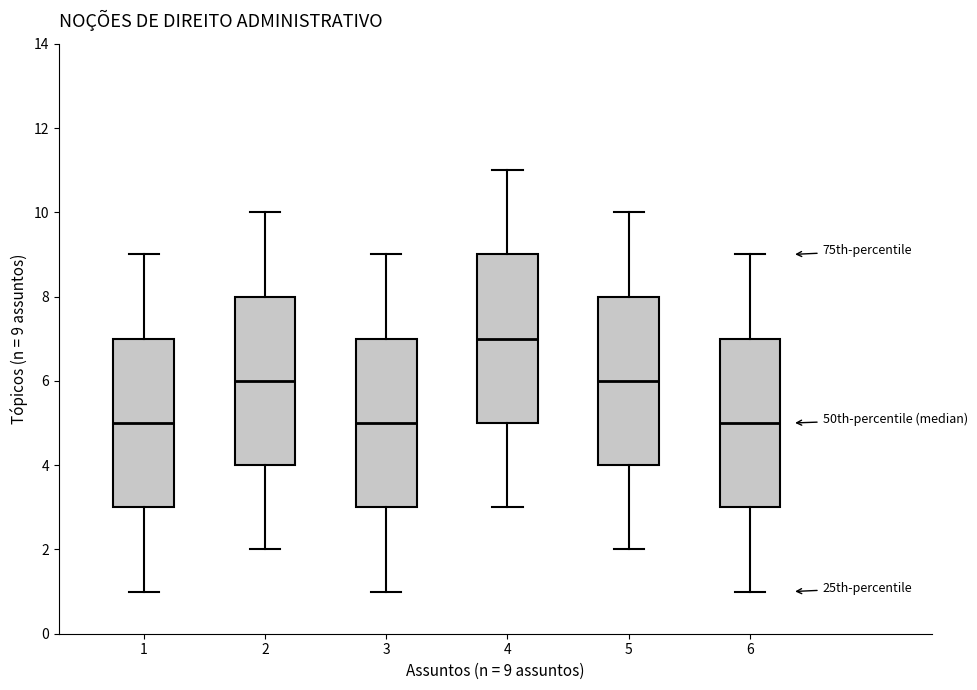

Reading left to right, read every box against the y-axis: the position of its median line, the range the box covers, and the ends of its whiskers. The values are not printed on the chart, so give them approximately, as read against the axis.

1: median 5, box 3 to 7, whiskers 1 to 9
2: median 6, box 4 to 8, whiskers 2 to 10
3: median 5, box 3 to 7, whiskers 1 to 9
4: median 7, box 5 to 9, whiskers 3 to 11
5: median 6, box 4 to 8, whiskers 2 to 10
6: median 5, box 3 to 7, whiskers 1 to 9